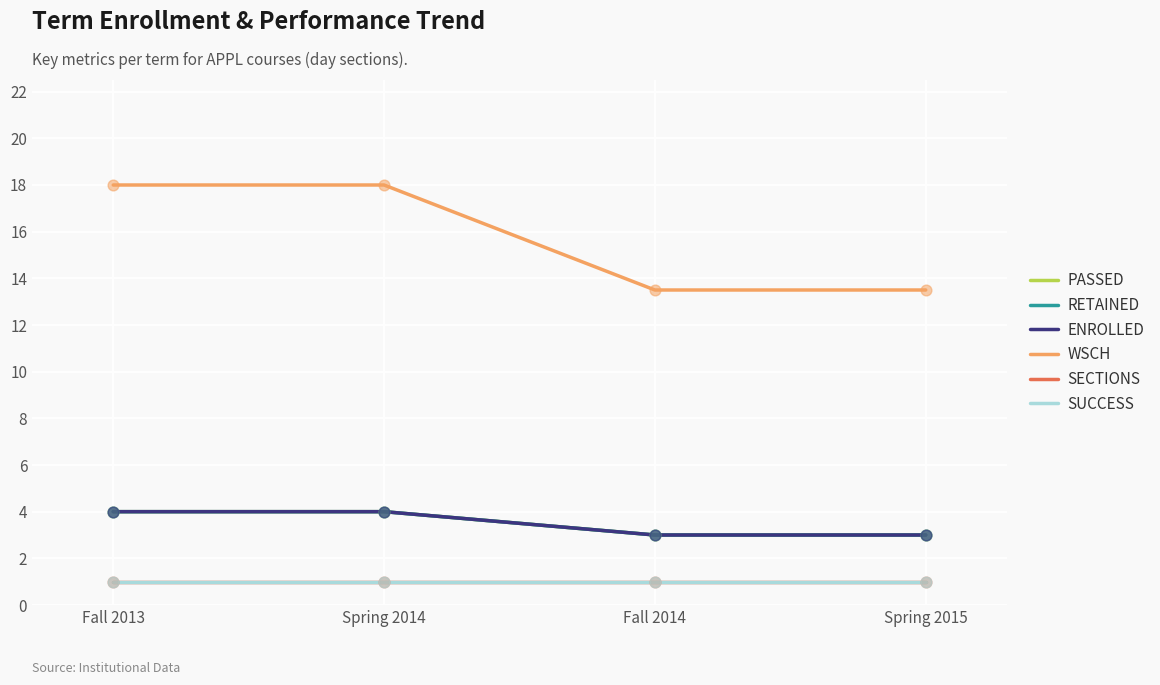

Does the chart have visible grid lines?

Yes